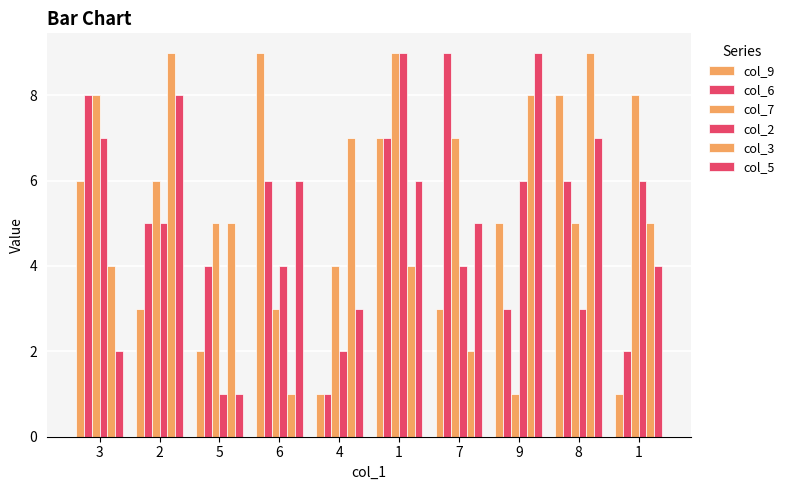

At which category is the sum across all series the highest?

1